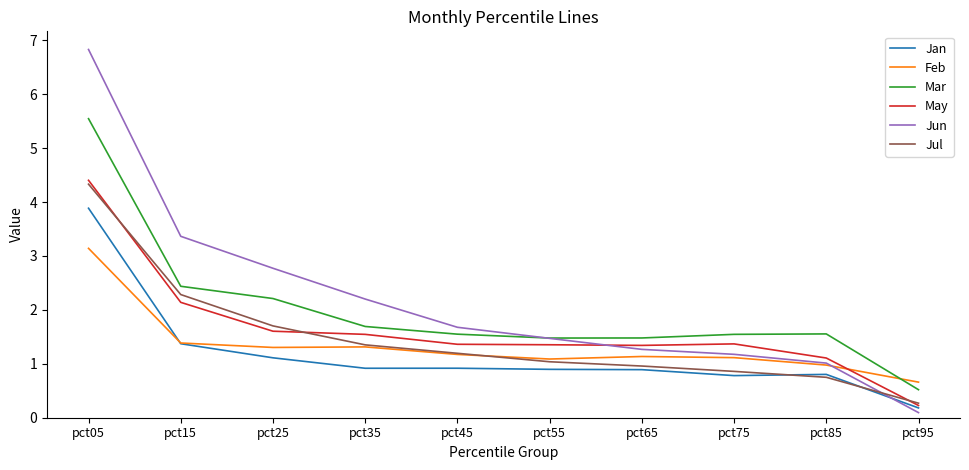

At which category is the sum across all series the highest?

pct05